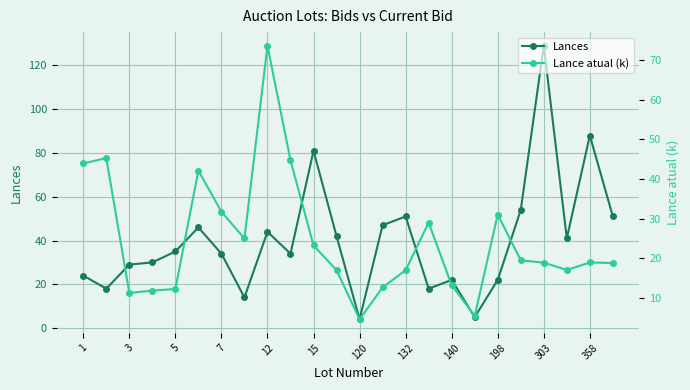

Which series ends up on top after the final intersection of Lance atual (k) and Lances?

Lances